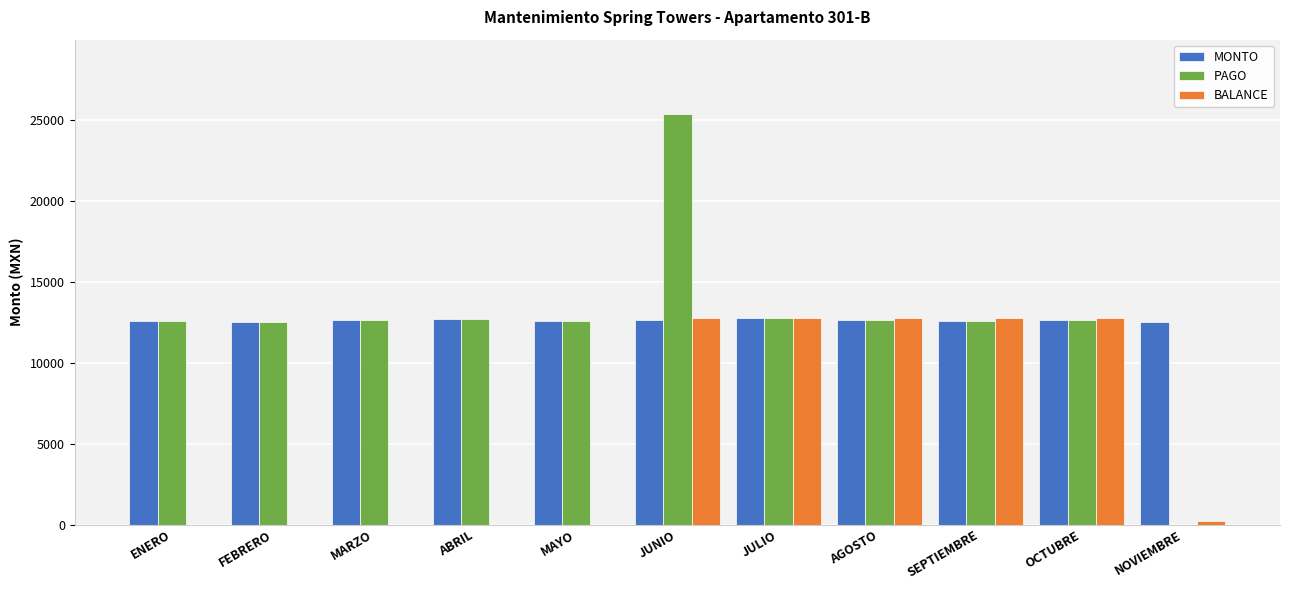

The value of MONTO at NOVIEMBRE is 8434.1. True or false?

False